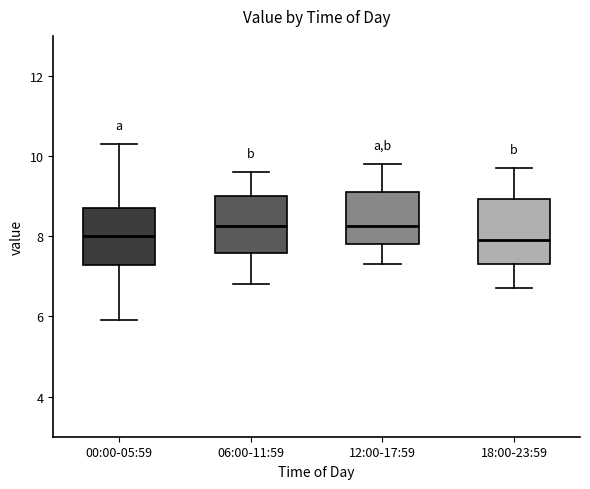

Reading left to right, transcribe this box plot: for each box, give where its median line is, the range the box spans, and where its two whiskers end, as read against the y-axis. The values are not printed on the chart, so give them approximately, as read against the axis.

00:00-05:59: median 8.0, box 7.2 to 8.8, whiskers 6.0 to 10.4
06:00-11:59: median 8.2, box 7.6 to 9.0, whiskers 6.8 to 9.6
12:00-17:59: median 8.2, box 7.8 to 9.2, whiskers 7.4 to 9.8
18:00-23:59: median 8.0, box 7.4 to 9.0, whiskers 6.8 to 9.8